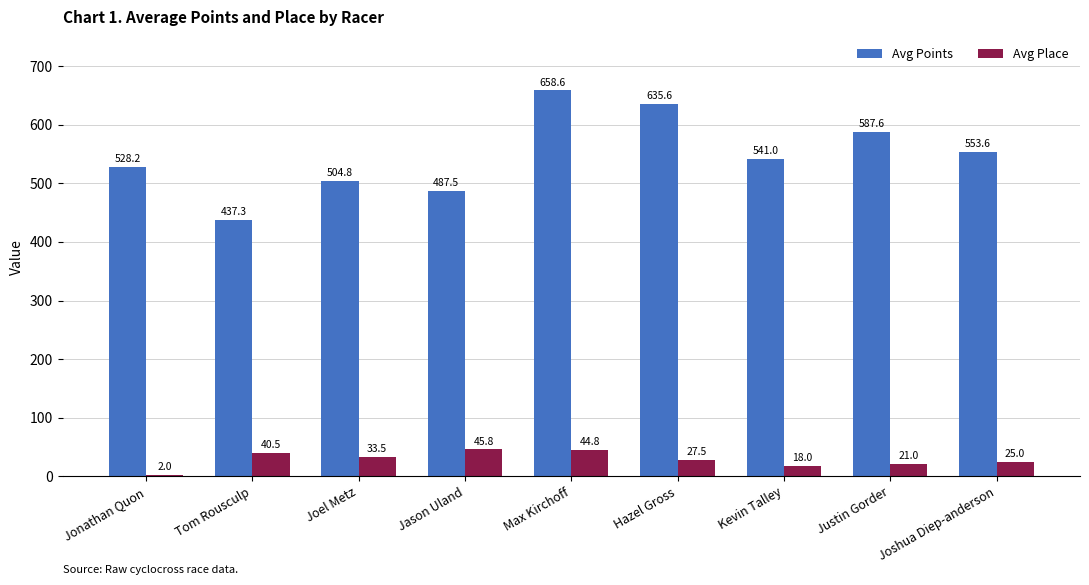

What is the sum of all Avg Points values?

4934.2